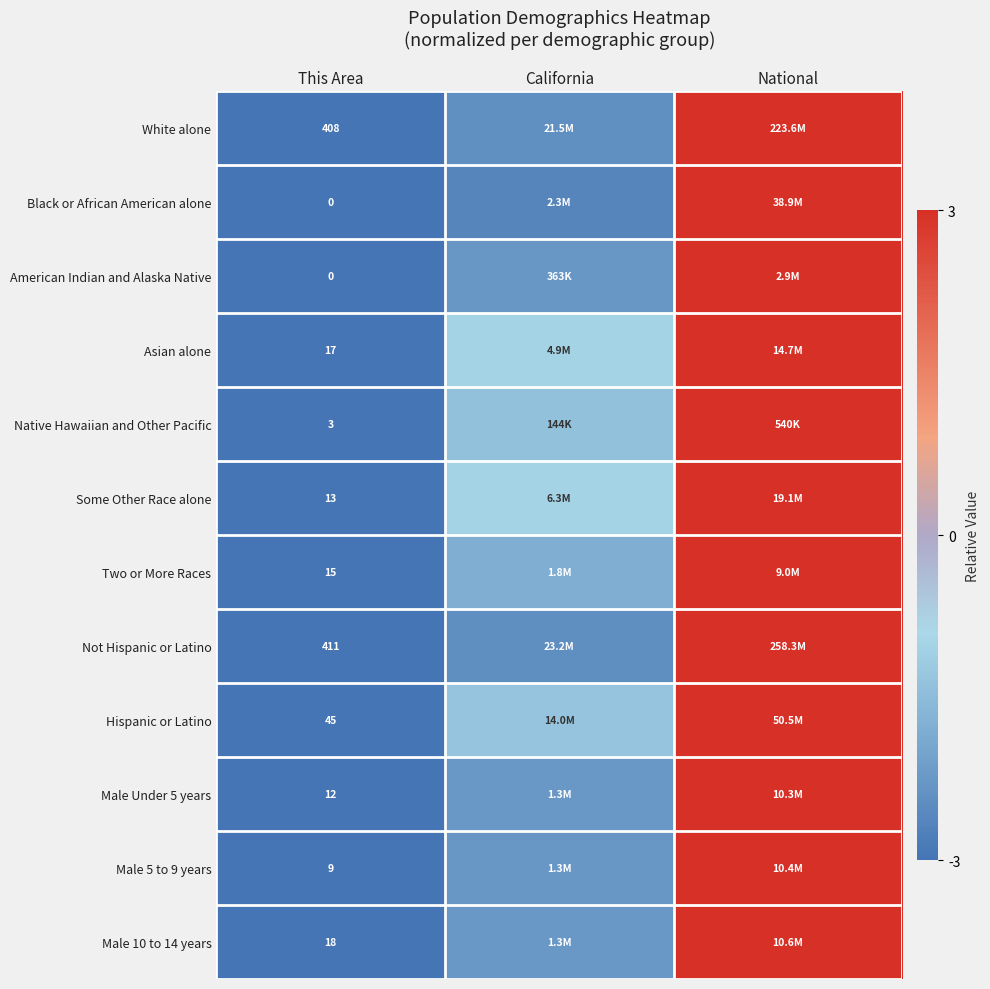

At how many categories does at least one series exceed 0?

1